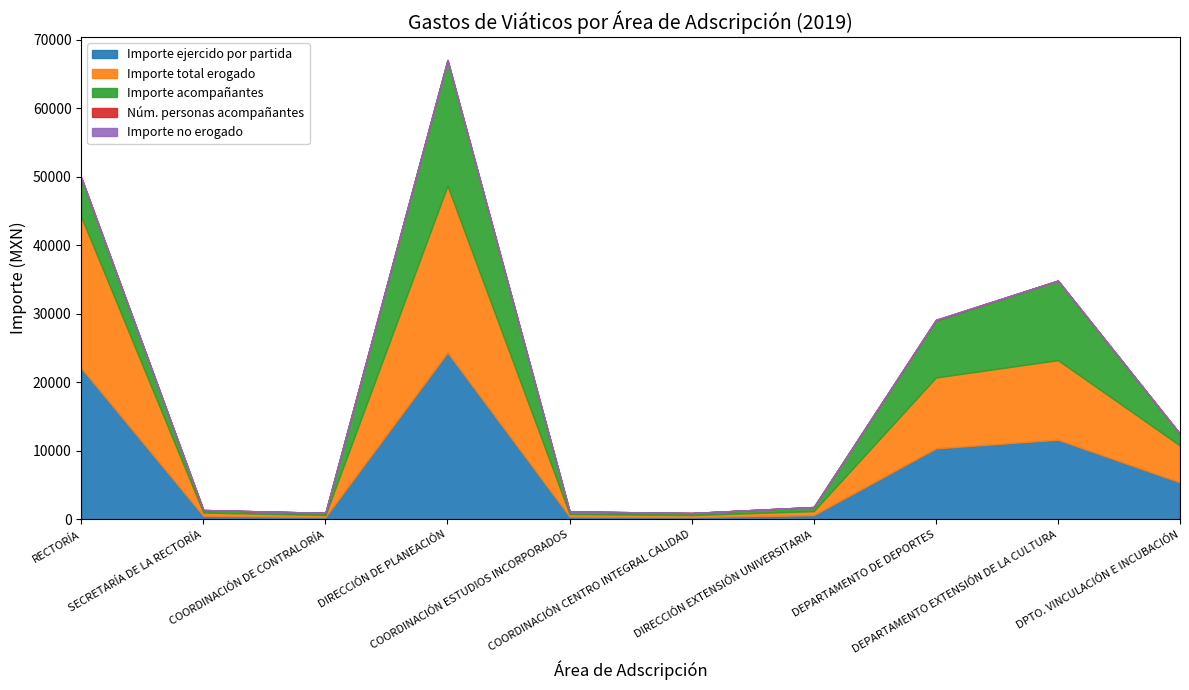

Rank the categories by Importe no erogado value from lowest to highest.

RECTORÍA, SECRETARÍA DE LA RECTORÍA, COORDINACIÓN DE CONTRALORÍA, DIRECCIÓN DE PLANEACIÓN, COORDINACIÓN ESTUDIOS INCORPORADOS, COORDINACIÓN CENTRO INTEGRAL CALIDAD, DIRECCIÓN EXTENSIÓN UNIVERSITARIA, DEPARTAMENTO DE DEPORTES, DEPARTAMENTO EXTENSIÓN DE LA CULTURA, DPTO. VINCULACIÓN E INCUBACIÓN